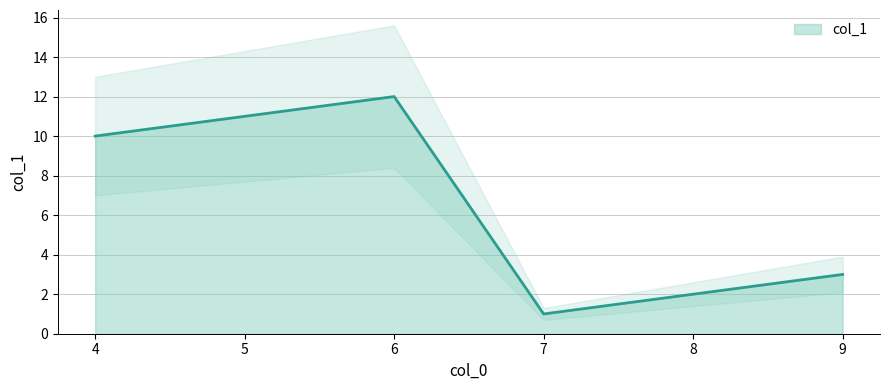

What is the difference between the values at 8 and 9?

1